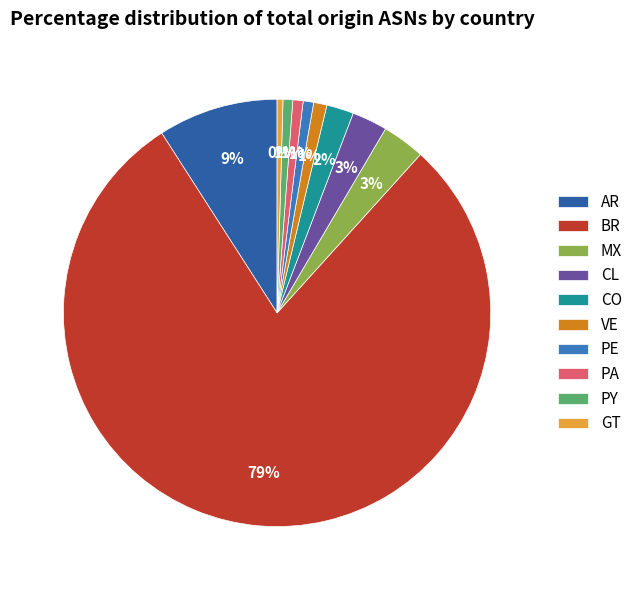

Rank the categories by value from highest to lowest.

BR, AR, MX, CL, CO, VE, PE, PA, PY, GT